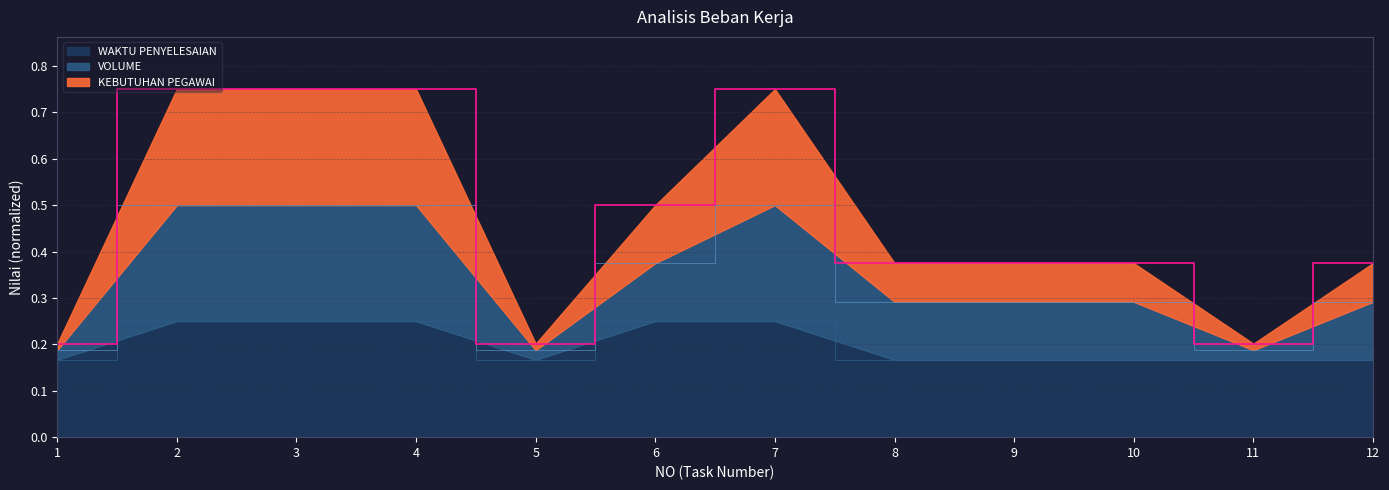

Reading left to right, what are all the values shown in this chart?

KEBUTUHAN PEGAWAI: 1=0.2	2=0.8	3=0.8	4=0.8	5=0.2	6=0.5	7=0.8	8=0.4	9=0.4	10=0.4	11=0.2	12=0.4
VOLUME: 1=0.2	2=0.5	3=0.5	4=0.5	5=0.2	6=0.4	7=0.5	8=0.3	9=0.3	10=0.3	11=0.2	12=0.3
WAKTU PENYELESAIAN: 1=0.2	2=0.2	3=0.2	4=0.2	5=0.2	6=0.2	7=0.2	8=0.2	9=0.2	10=0.2	11=0.2	12=0.2